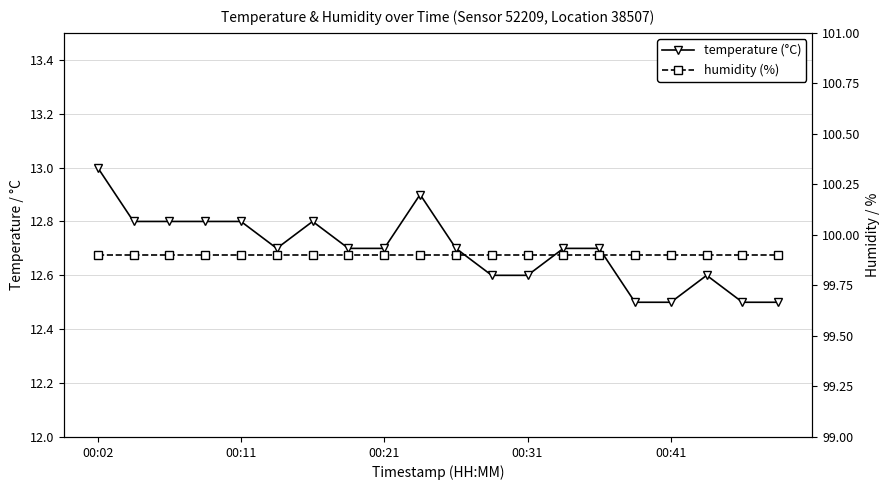

Which series has the largest total across all categories?

humidity (%)